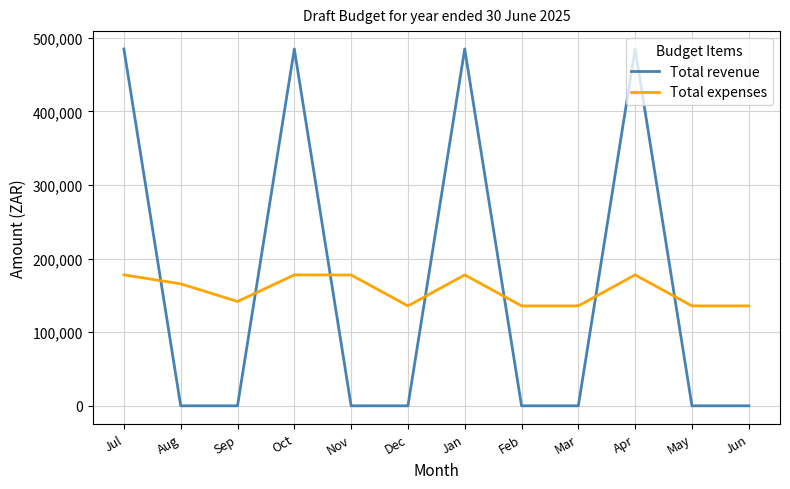

The value of Total revenue at Dec is -145908. True or false?

False